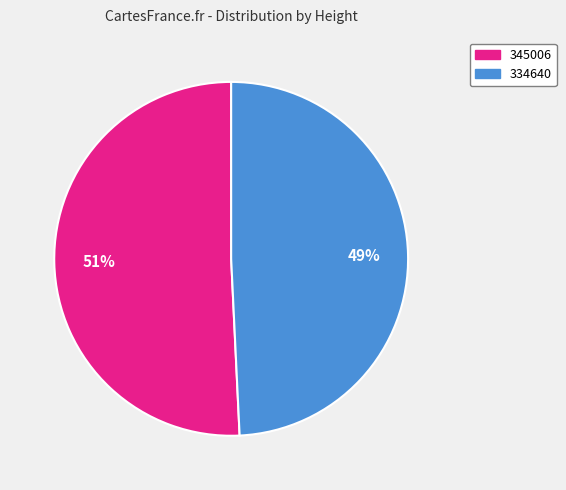

To the nearest percent, what is the combined percentage of 345006 and 334640?

100%